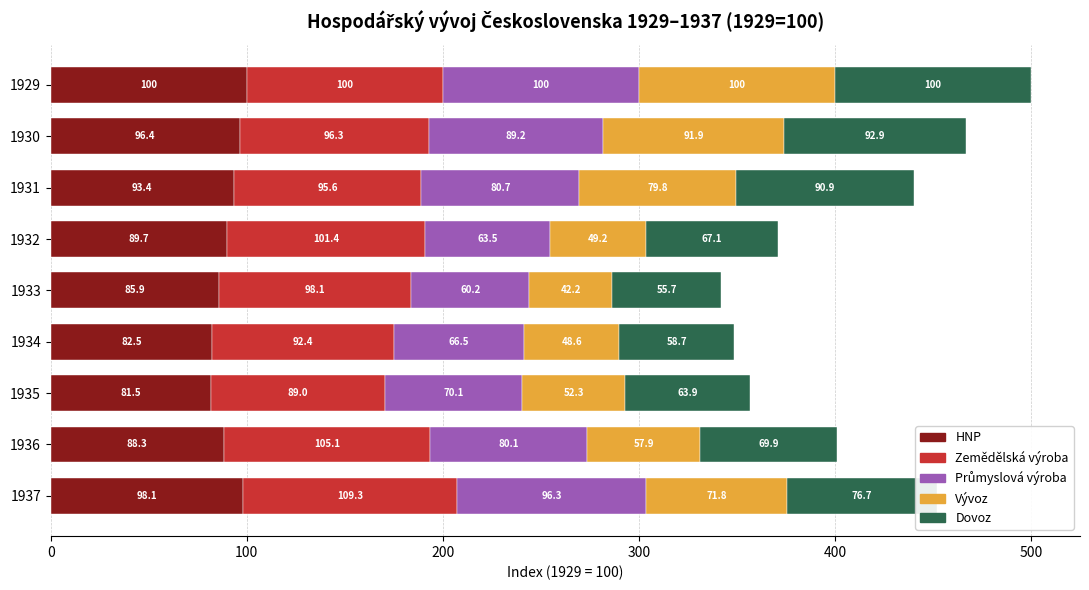

The HNP series shows 93.4 at 1931. True or false?

True